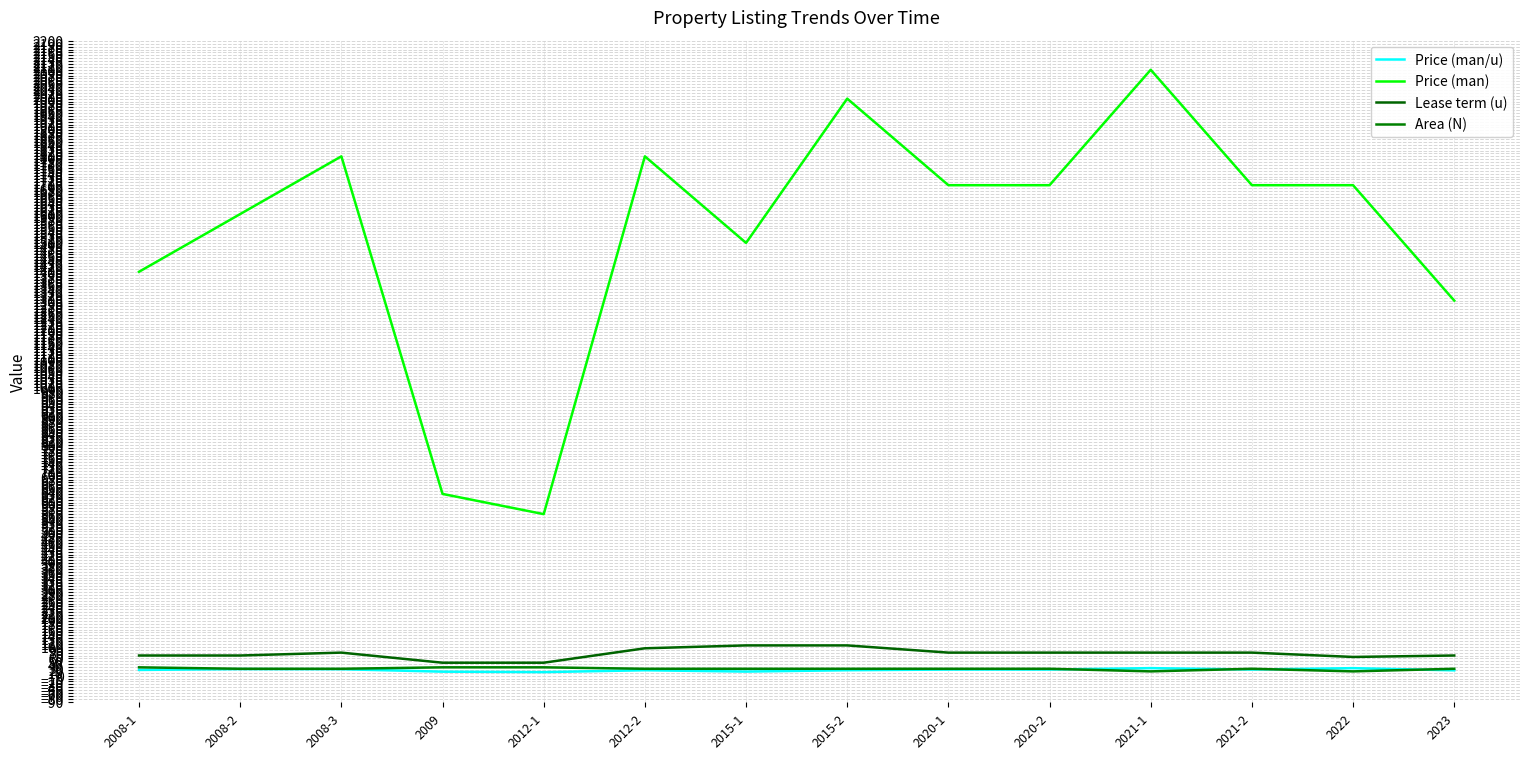

Reading left to right, list all the values displayed in this chart.

Price (man/u): 2008-1=20.0	2008-2=22.9	2008-3=22.5	2009=14.0	2012-1=12.4	2012-2=18.9	2015-1=14.3	2015-2=19.0	2020-1=21.3	2020-2=21.3	2021-1=26.3	2021-2=21.3	2022=26.2	2023=18.6
Price (man): 2008-1=1400.0	2008-2=1600.0	2008-3=1800.0	2009=630.0	2012-1=560.0	2012-2=1800.0	2015-1=1500.0	2015-2=2000.0	2020-1=1700.0	2020-2=1700.0	2021-1=2100.0	2021-2=1700.0	2022=1700.0	2023=1300.0
Lease term (u): 2008-1=70.0	2008-2=70.0	2008-3=80.0	2009=45.0	2012-1=45.0	2012-2=95.0	2015-1=105.0	2015-2=105.0	2020-1=80.0	2020-2=80.0	2021-1=80.0	2021-2=80.0	2022=65.0	2023=70.0
Area (N): 2008-1=29.0	2008-2=24.0	2008-3=24.0	2009=29.0	2012-1=29.0	2012-2=24.0	2015-1=24.0	2015-2=24.0	2020-1=24.0	2020-2=24.0	2021-1=15.0	2021-2=24.0	2022=15.0	2023=24.0